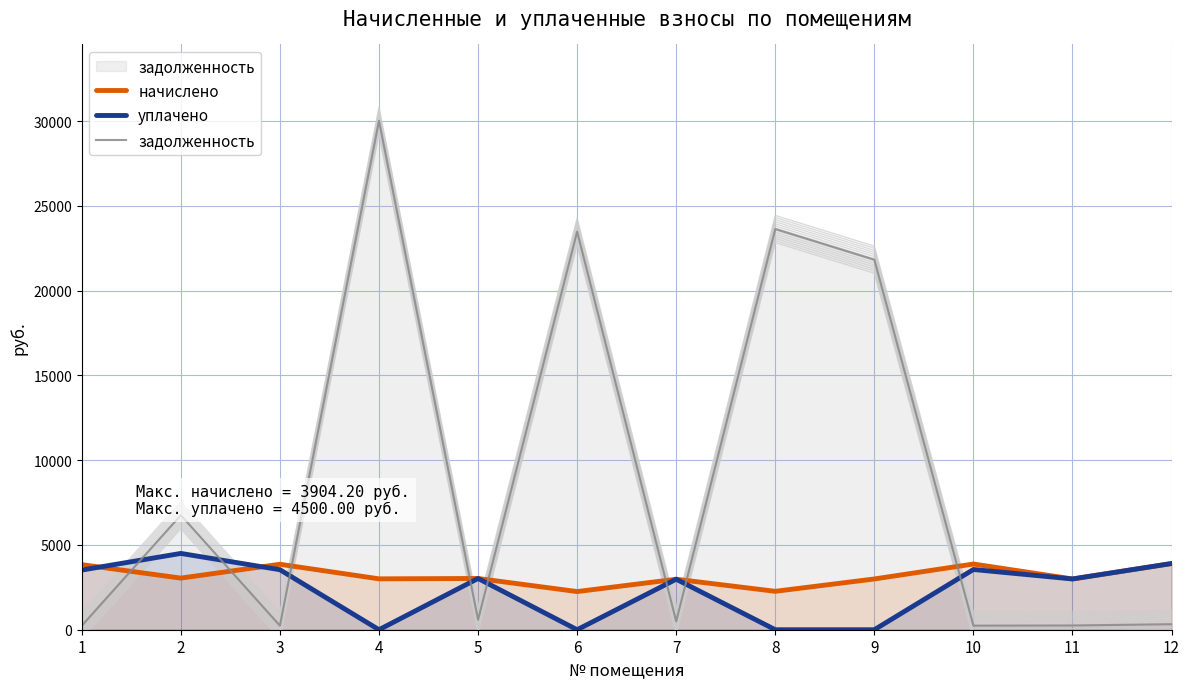

In задолженность, how many points are higher than both neighbors (excluding endpoints)?

4